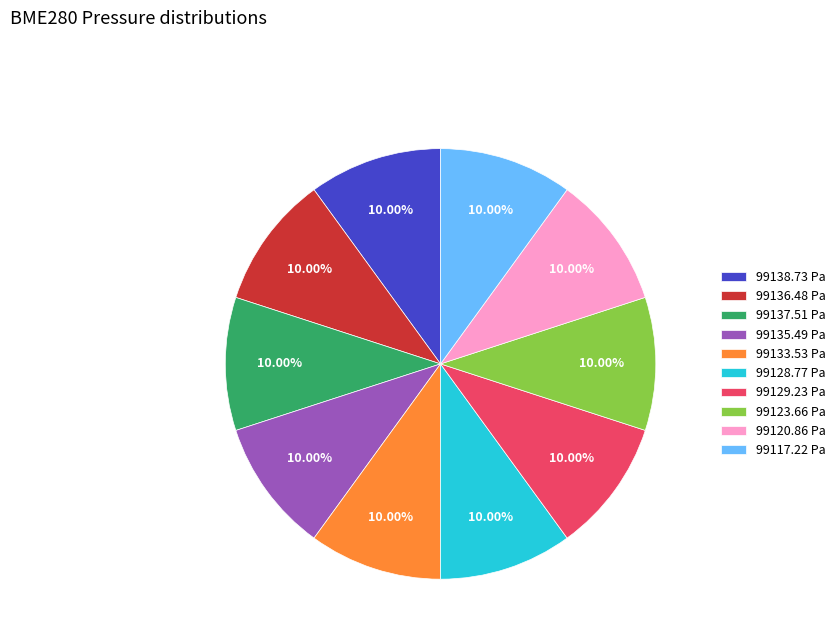

Approximately how many times larger is the value at 99128.77 Pa compared to 99138.73 Pa?

1.0